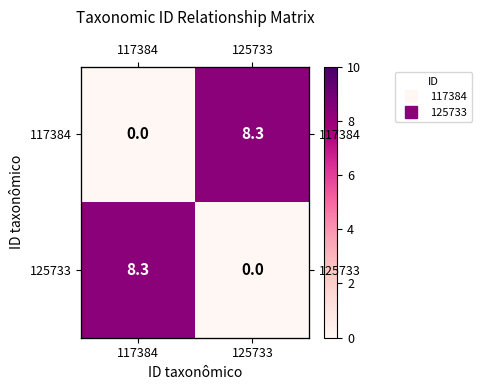

What is the difference between the maximum and minimum values in the 125733 series?

8.3